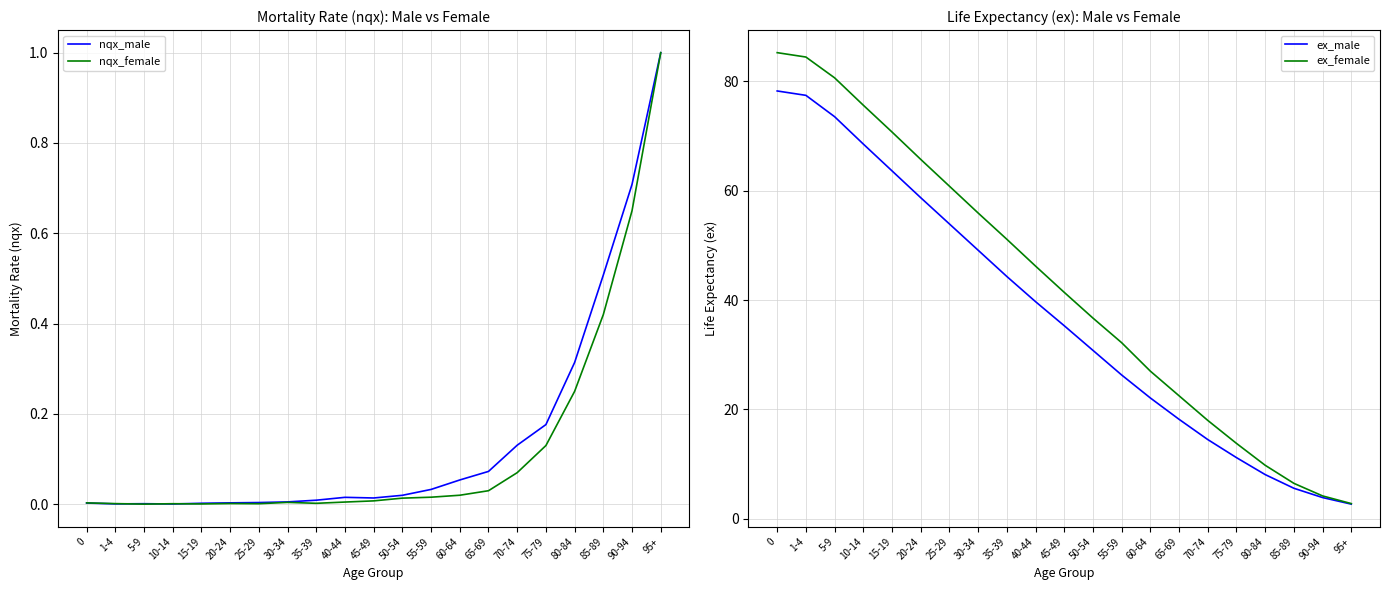

Between 65-69 and 85-89, which series saw the biggest shift?

ex_female